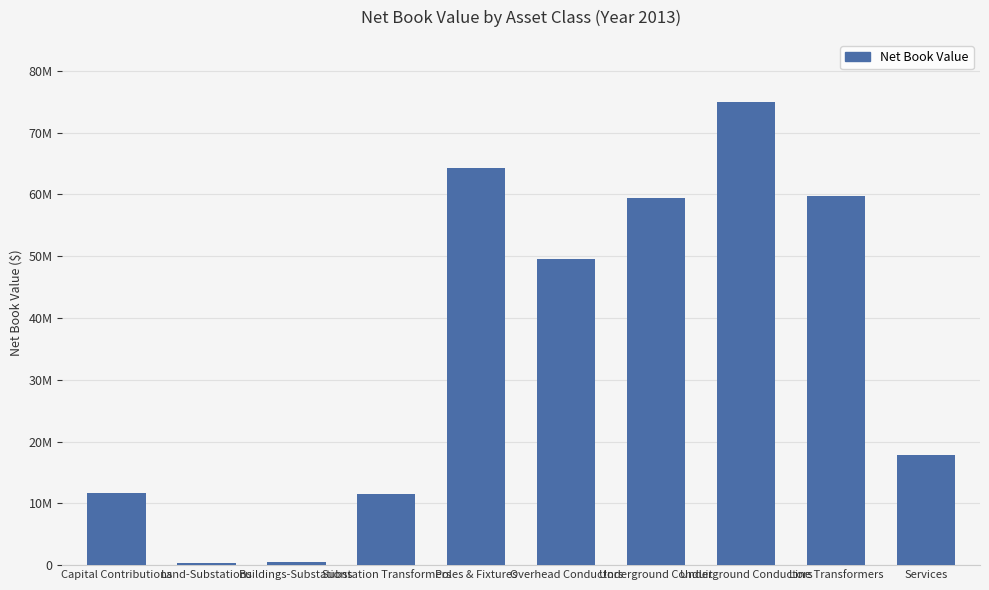

Are the bars horizontal?

No